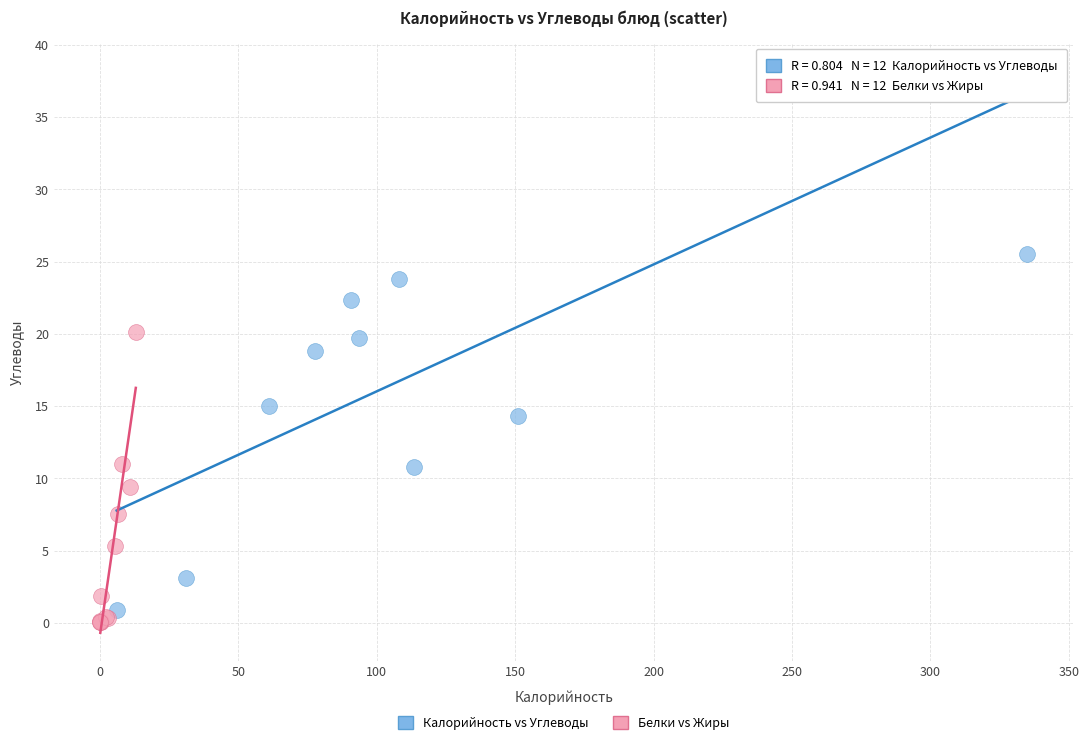

Which series contains the lowest Y value?

Белки vs Жиры